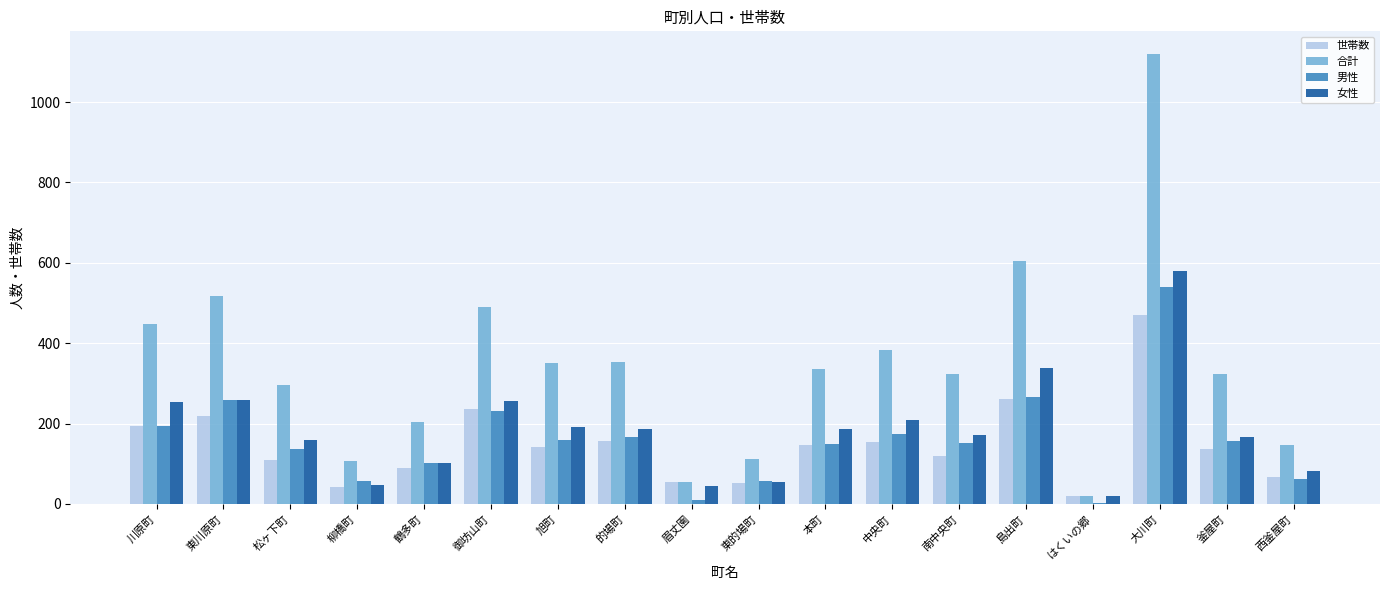

How many distinct data groups are displayed?

4